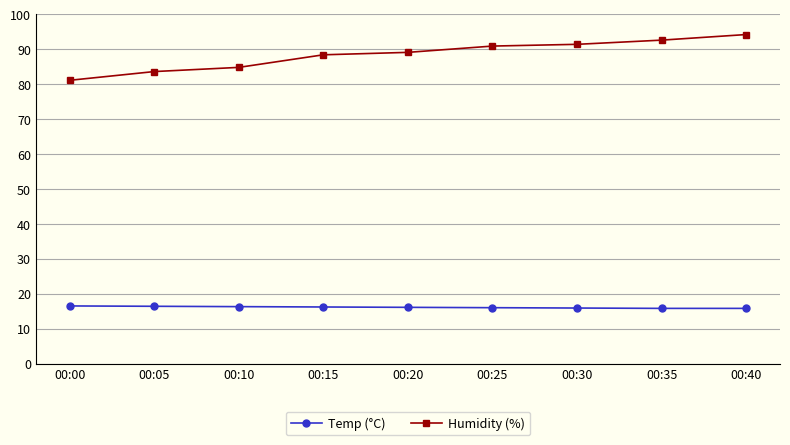

Which series has the widest spread of values?

Humidity (%)